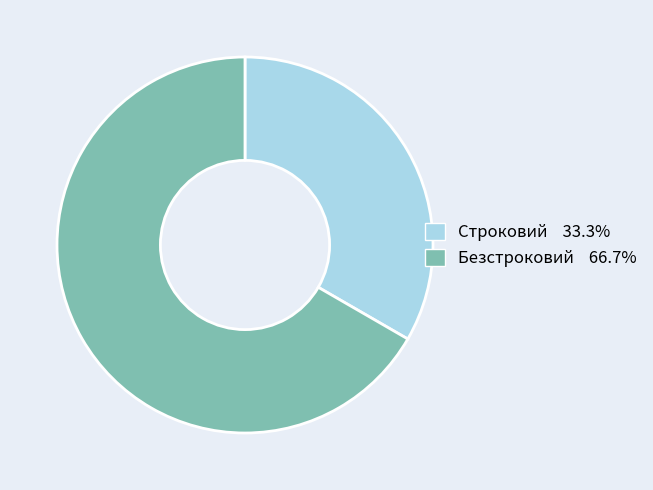

Which slice represents more than half of the pie?

Безстроковий